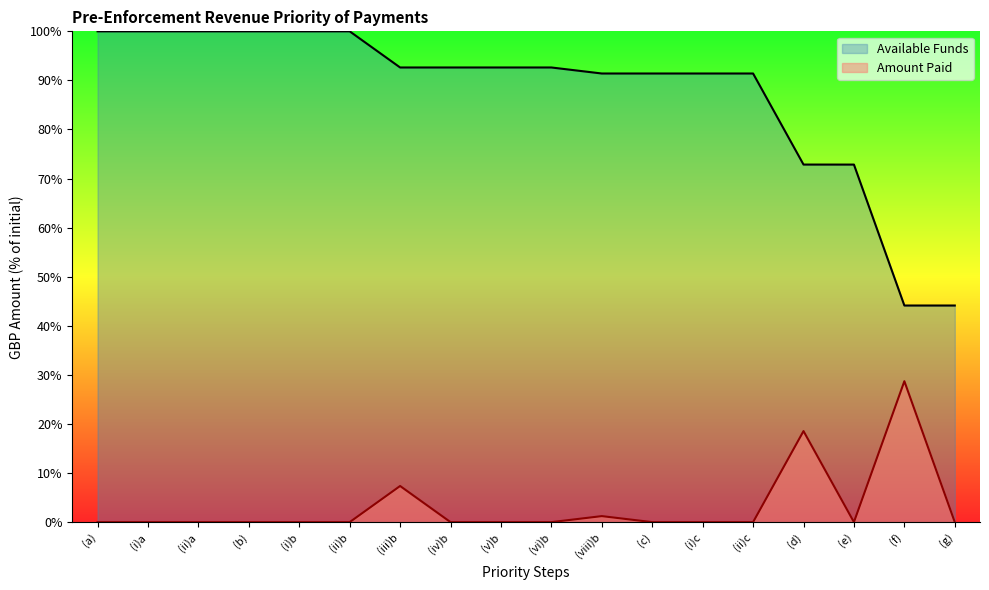

Where is the first local minimum for Amount Paid?

(e)